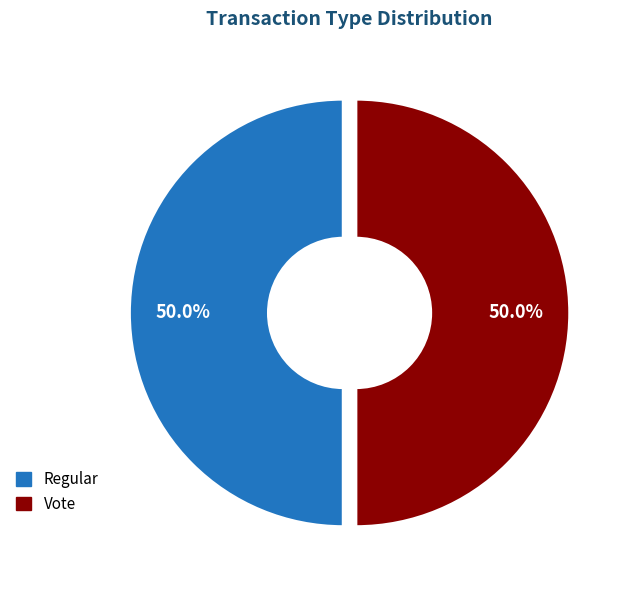

To the nearest percent, what is the combined percentage of Regular and Vote?

100%